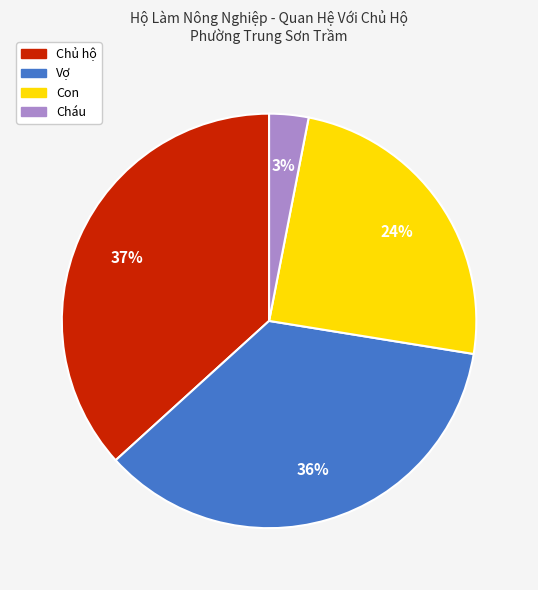

To the nearest percent, what is the difference between the Vợ and Cháu slice percentages?

33%